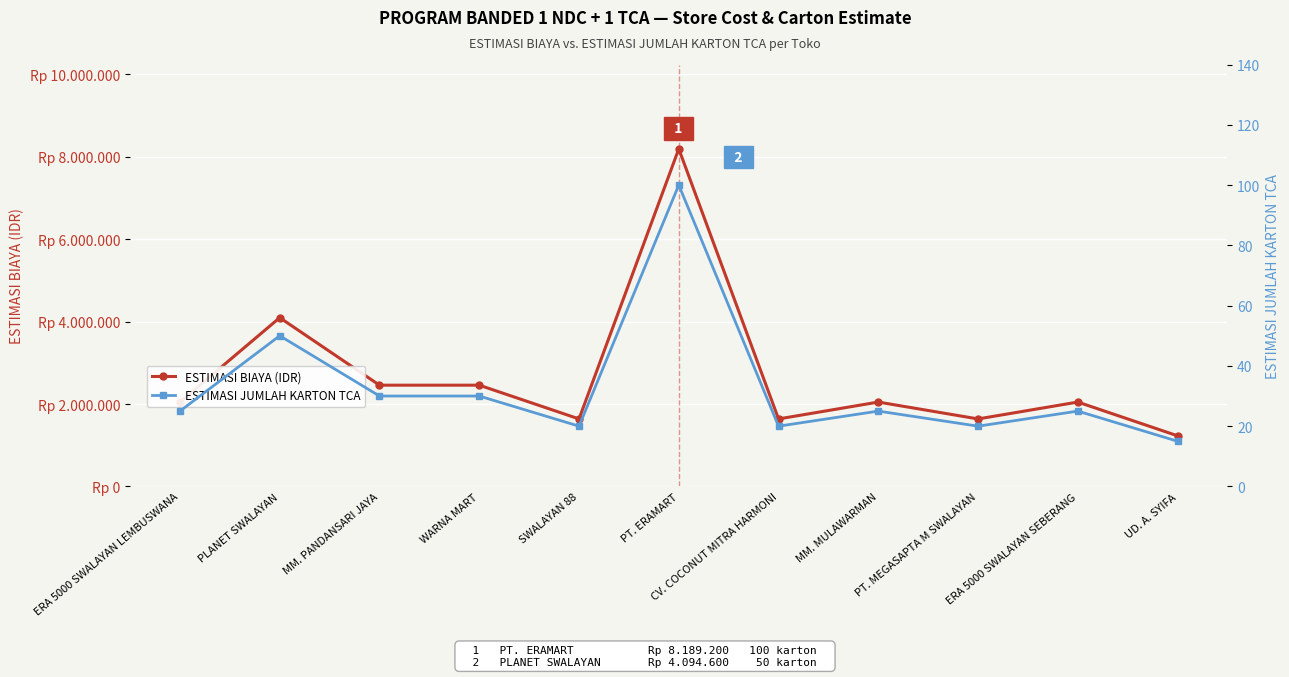

What is the average value of the ESTIMASI BIAYA (IDR) series?

2680102